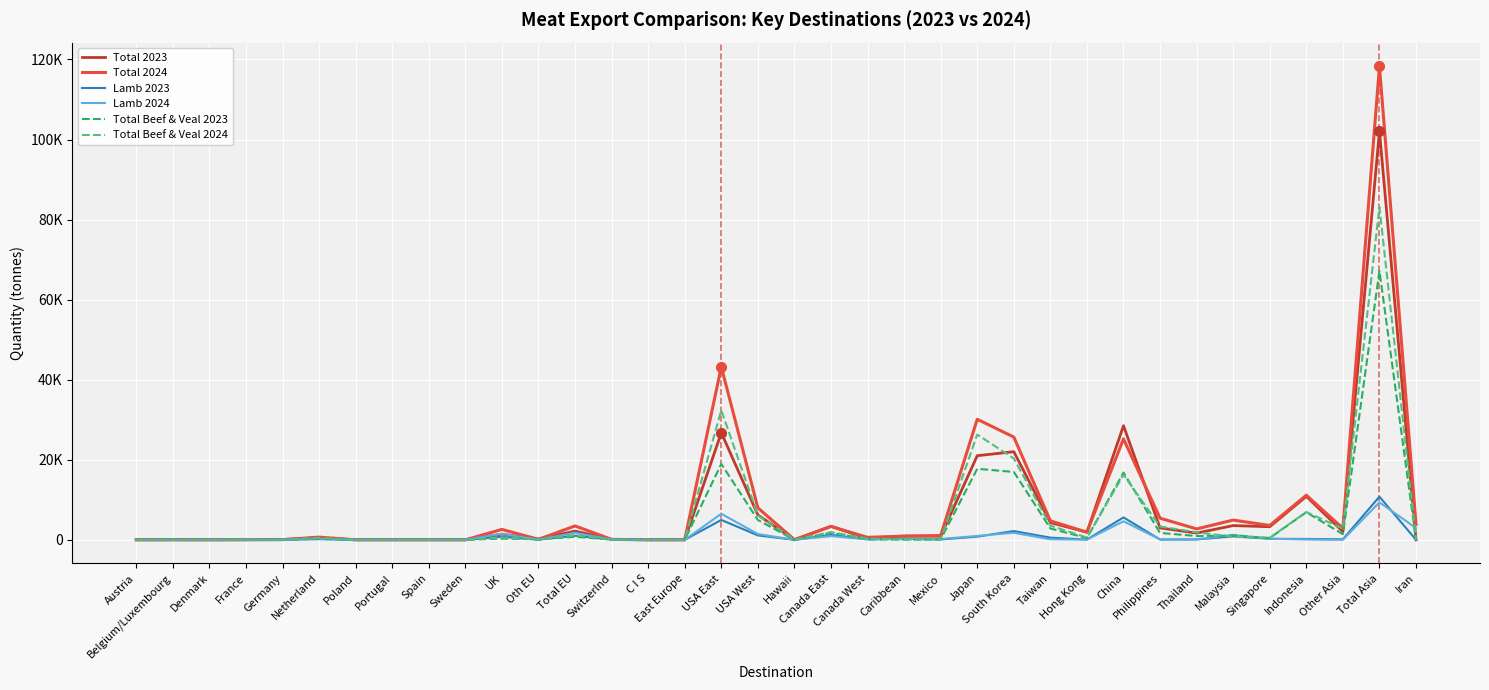

Which series has the largest total across all categories?

Total 2024